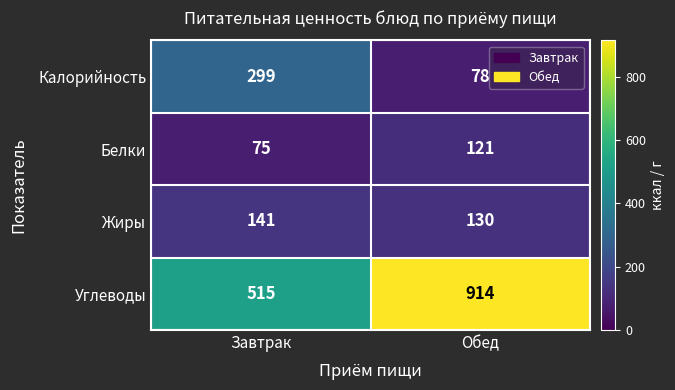

What is the smallest value displayed?

75